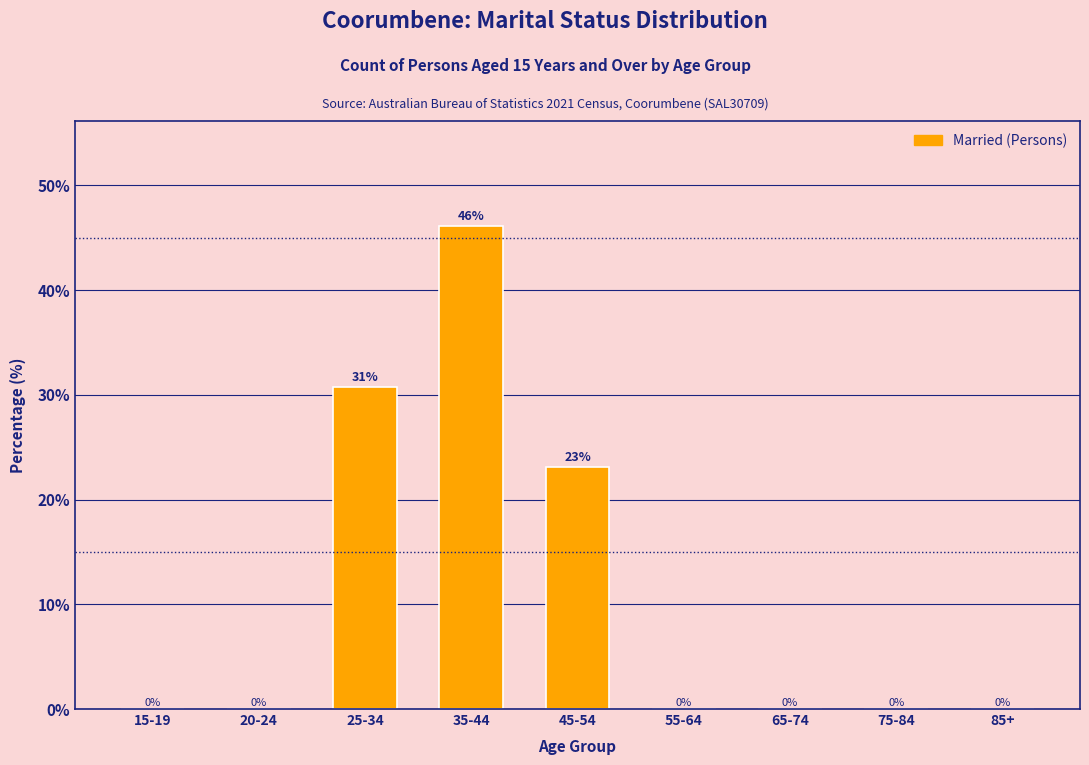

The value at 85+ is 0.0. True or false?

True